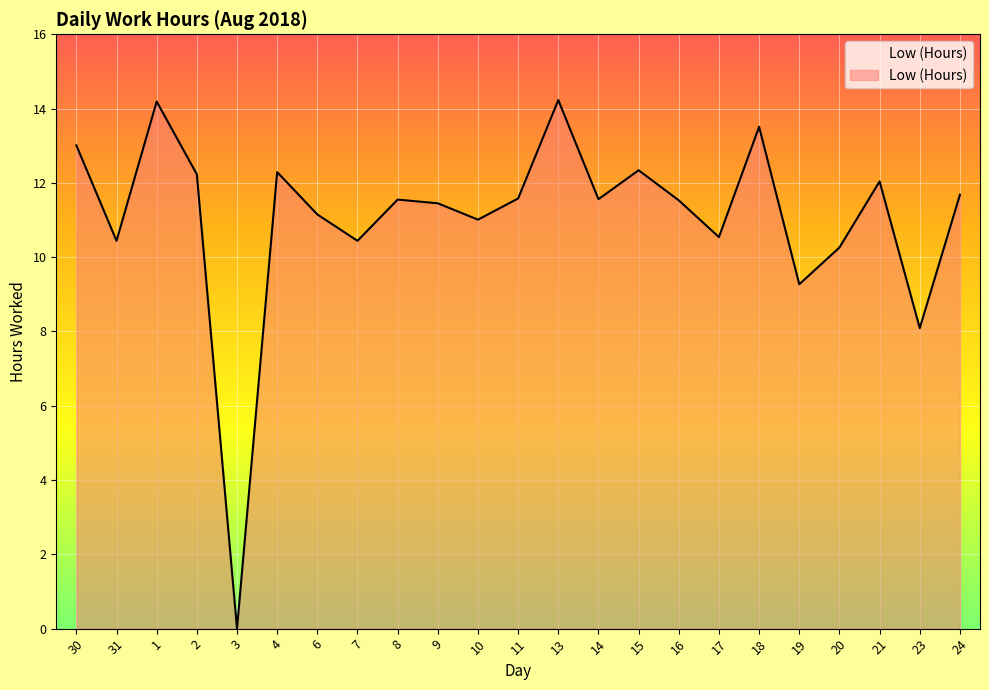

What is the approximate value at 4?

12.3